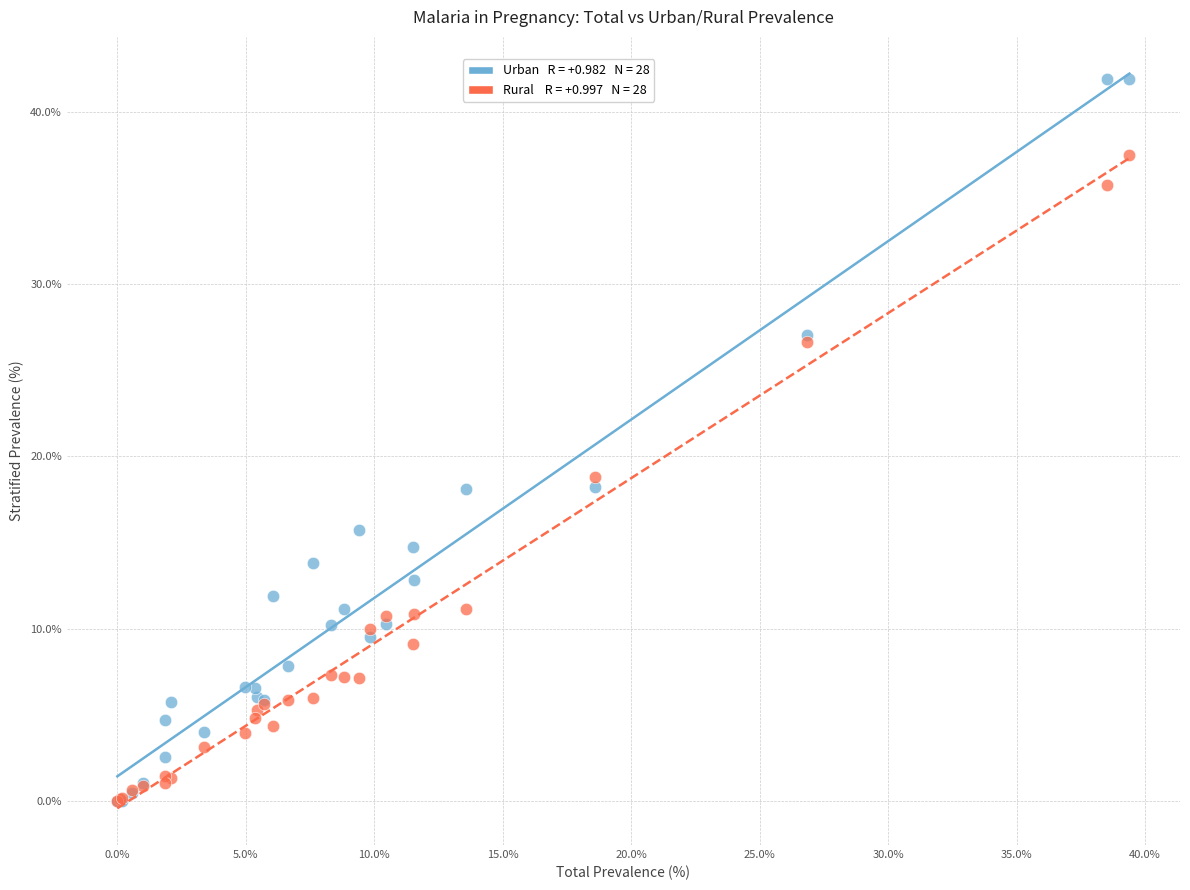

Across all series, what Y value is closest to 20?

18.8